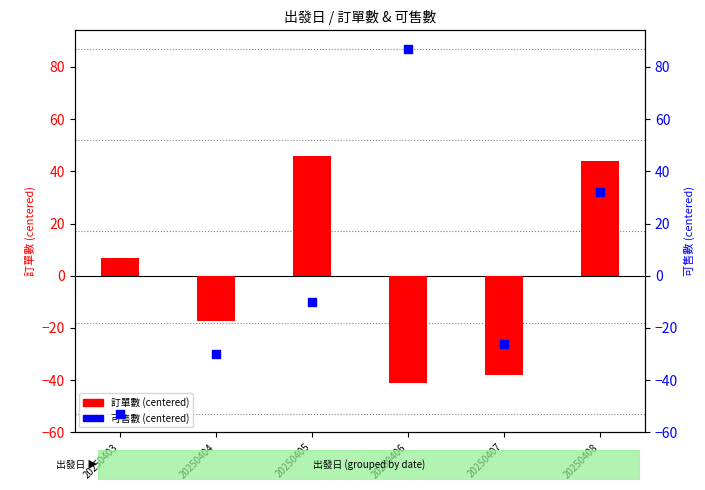

What are all the series names shown in the legend?

訂單數 (centered), 可售數 (centered)